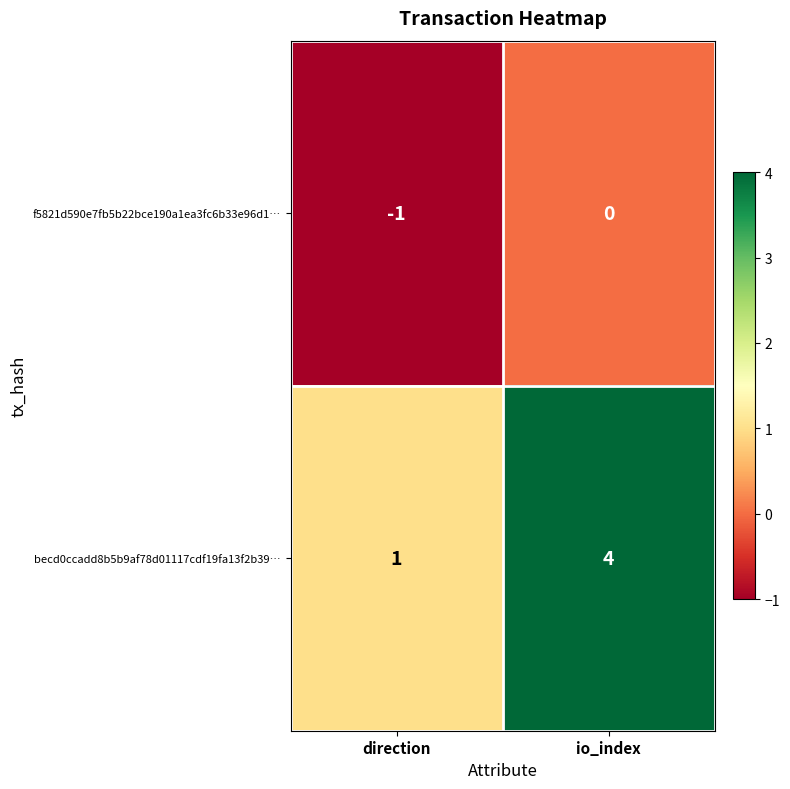

Reading left to right, extract all data points from this chart.

f5821d590e7fb5b22bce190a1ea3fc6b33e96d1…: -1	0
becd0ccadd8b5b9af78d01117cdf19fa13f2b39…: 1	4